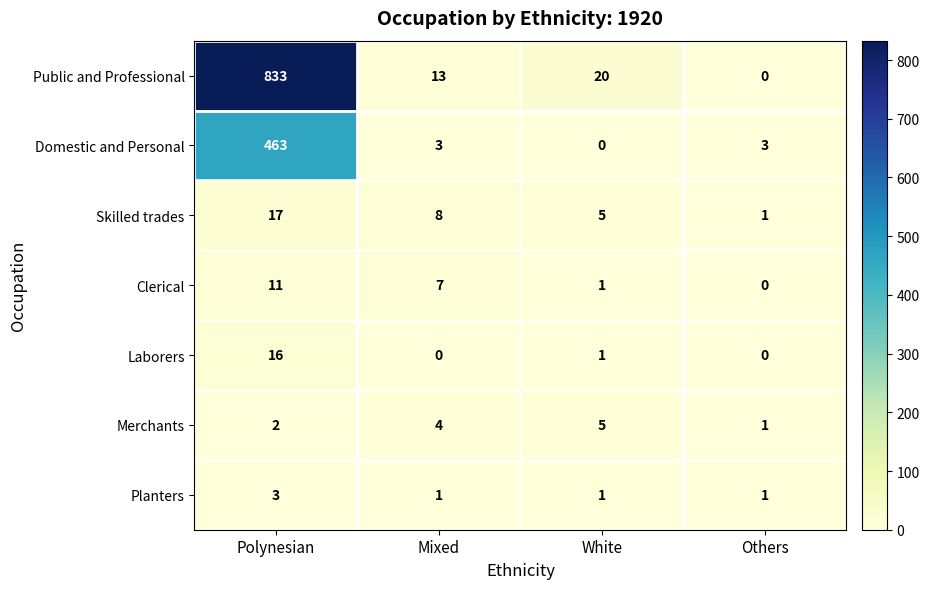

Which series changed the most between Polynesian and White?

Public and Professional